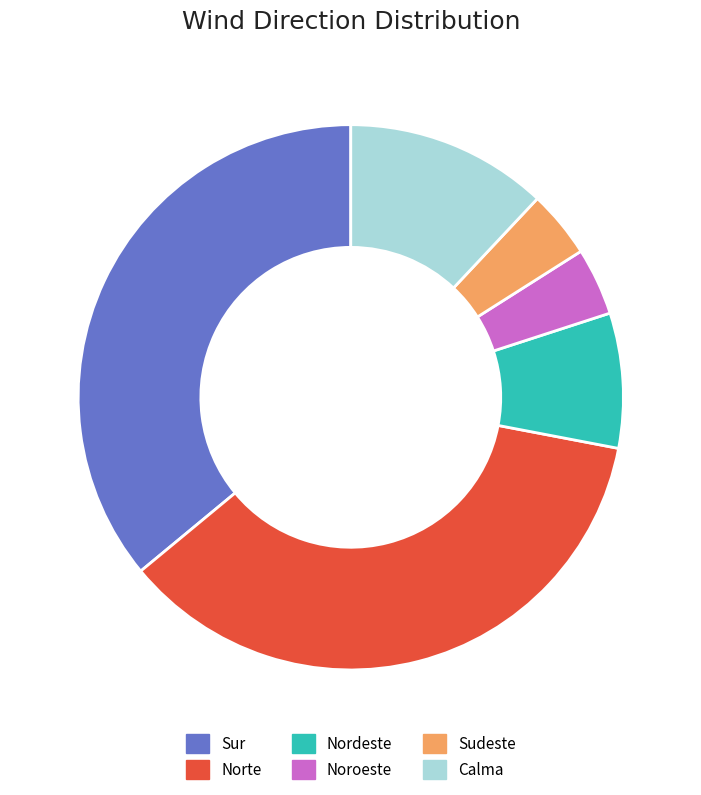

What is the ratio of the value at Calma to the value at Nordeste?

1.5